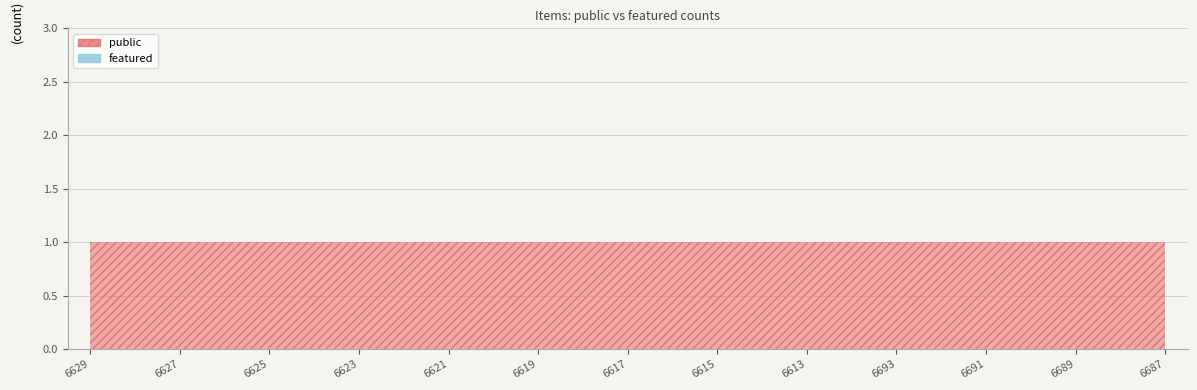

What is the difference between the highest and lowest values at 6691?

1